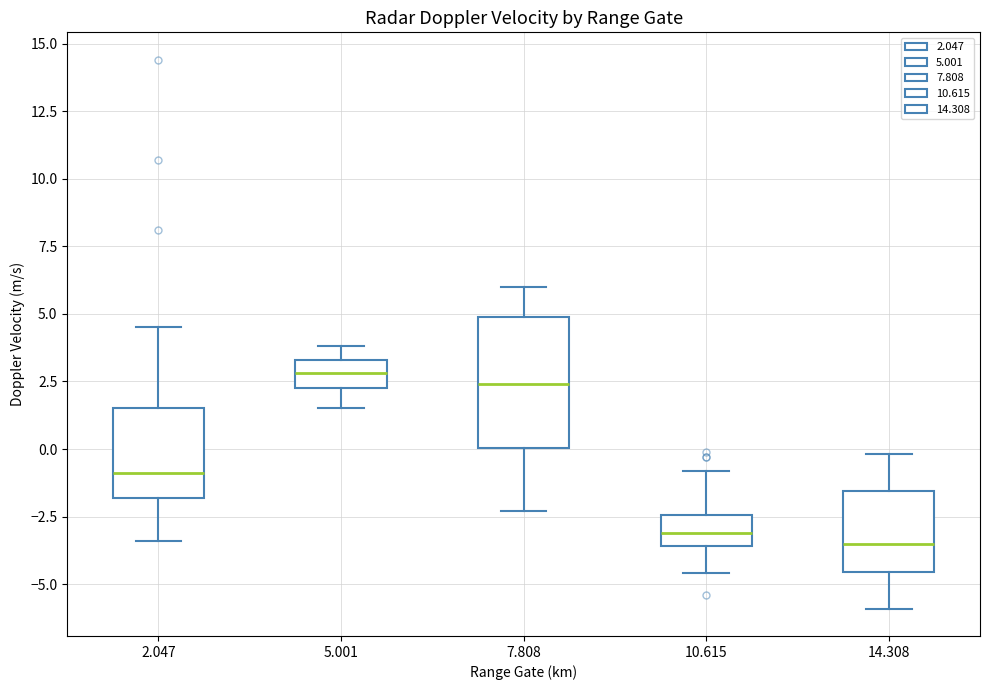

Reading left to right, transcribe this box plot: for each box, give where its median line is, the range the box spans, and where its two whiskers end, as read against the y-axis. The values are not printed on the chart, so give them approximately, as read against the axis.

2.047: median -1.0, box -2.0 to 1.5, whiskers -3.5 to 4.5
5.001: median 3.0, box 2.5 to 3.5, whiskers 1.5 to 4.0
7.808: median 2.5, box 0.0 to 5.0, whiskers -2.5 to 6.0
10.615: median -3.0, box -3.5 to -2.5, whiskers -4.5 to -1.0
14.308: median -3.5, box -4.5 to -1.5, whiskers -6.0 to 0.0